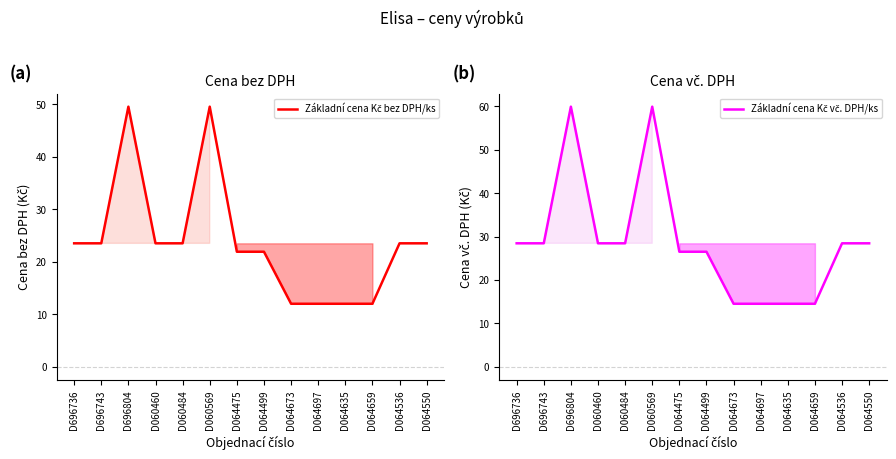

At which category is the sum across all series the highest?

D696804